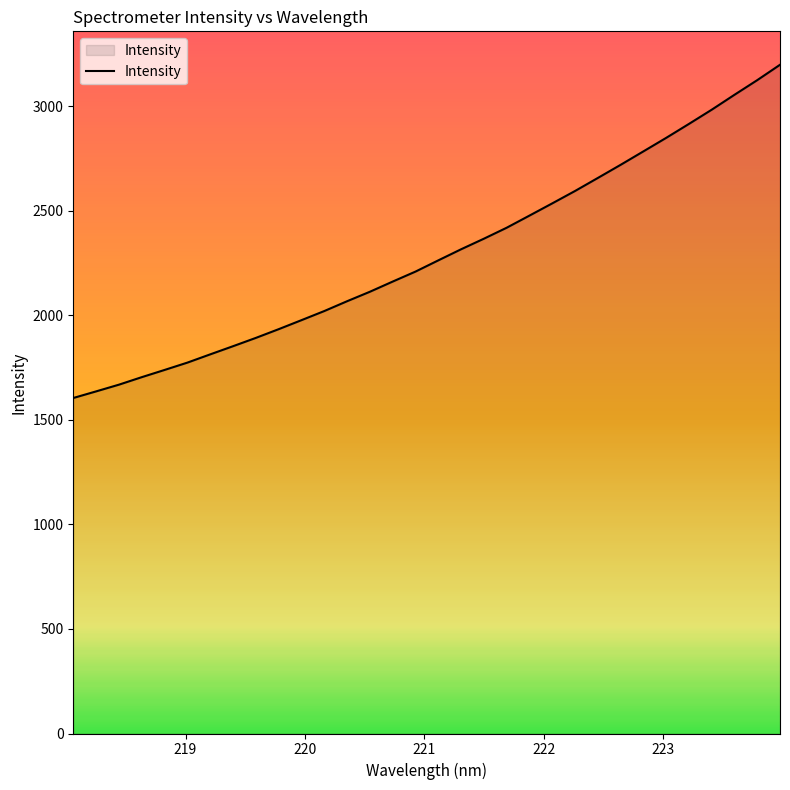

How many lines are shown in the chart?

1